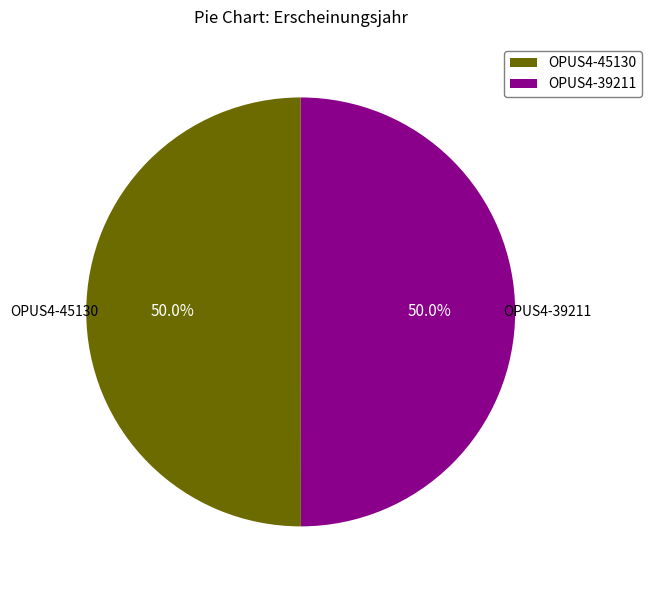

True or false: OPUS4-45130 accounts for 44% of the total.

False